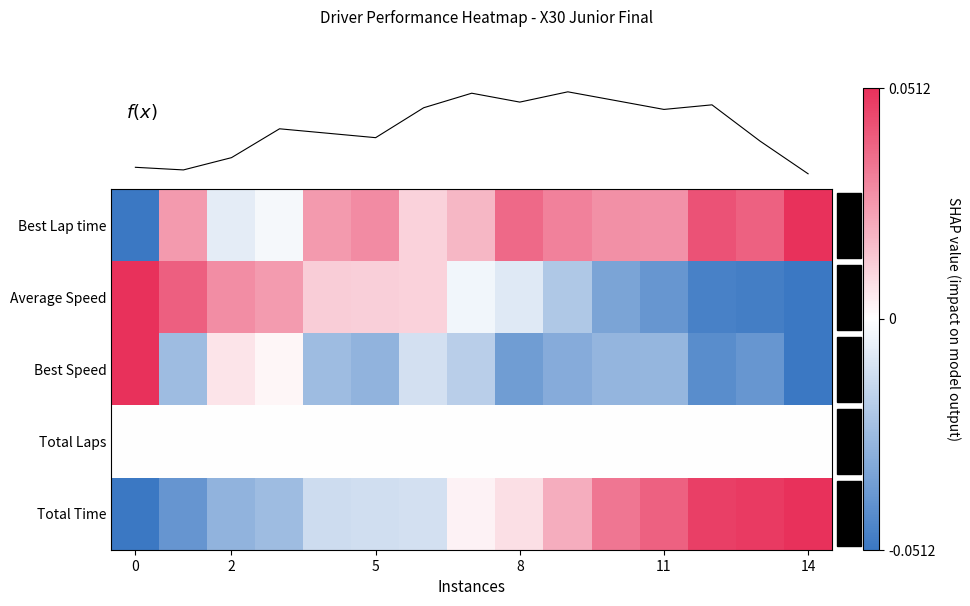

At which label does f(x) reach its peak?

9